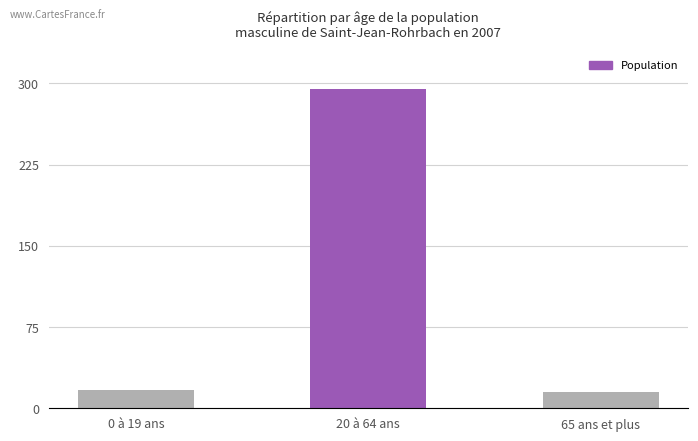

Approximately how many times larger is the value at 65 ans et plus compared to 20 à 64 ans?

0.1